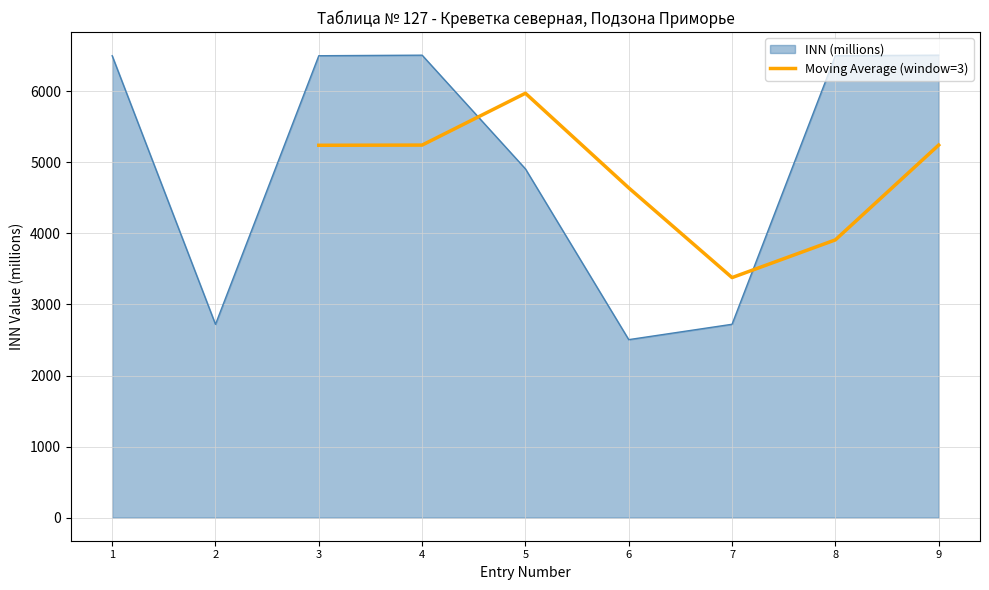

The value of Moving Average (window=3) at 4 is 6995.0. True or false?

False